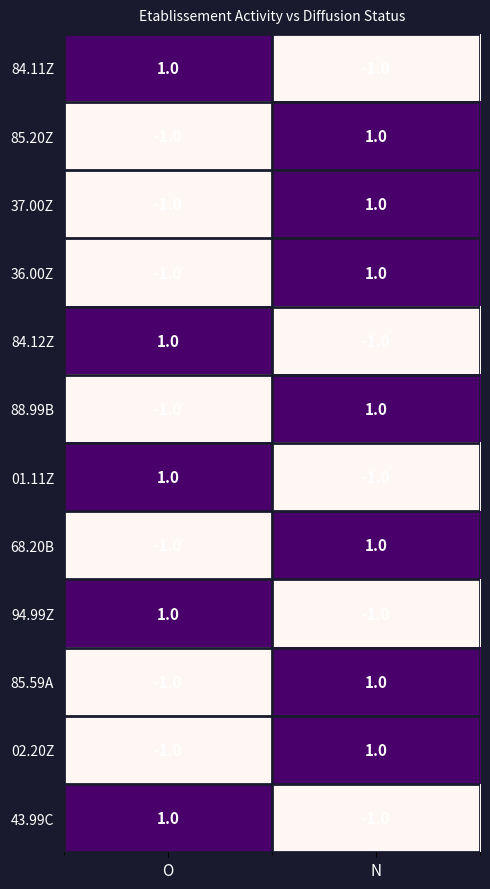

The 84.11Z series shows 1 at O. True or false?

True